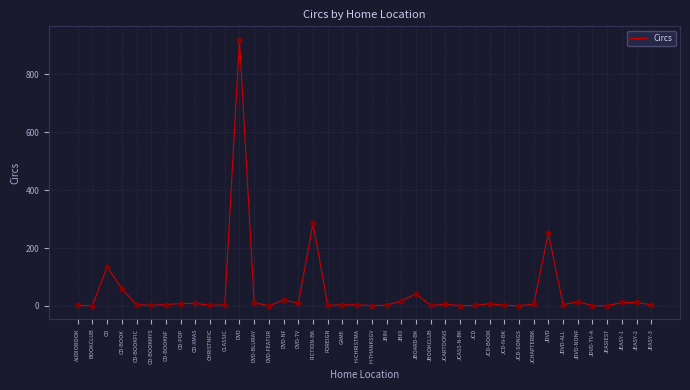

What is the change in value from H-CHRISTMA to JEASY-2?

+8